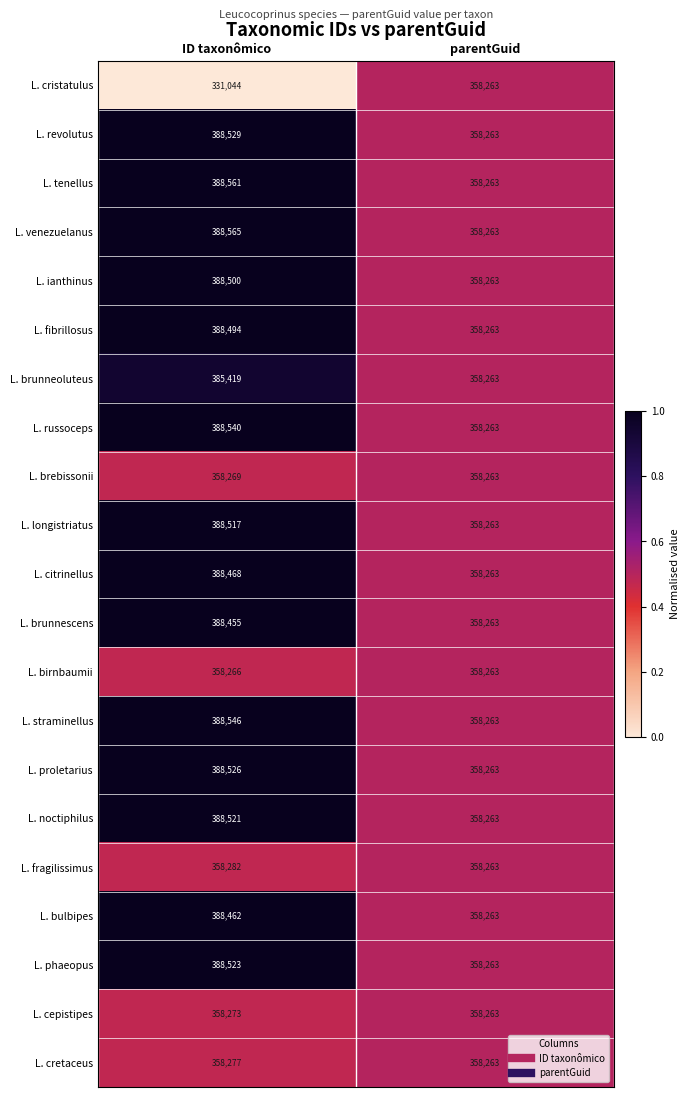

What is the total value across all series at parentGuid?

7523523